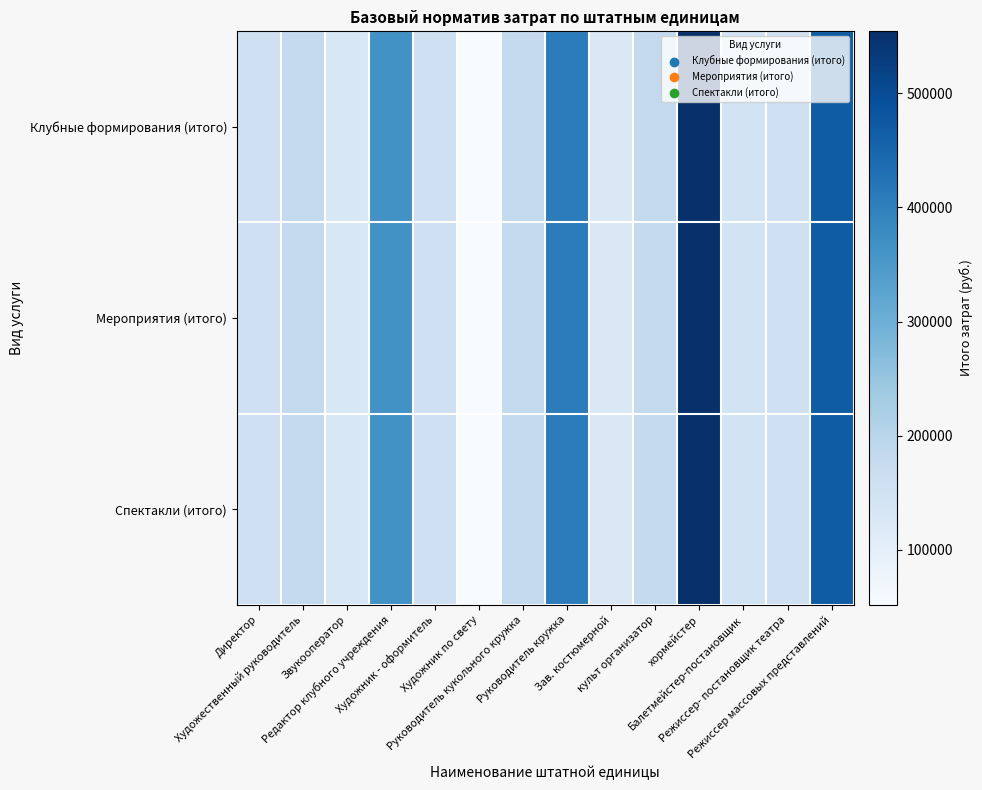

Reading left to right, transcribe all the data shown in this chart.

Клубные формирования (итого): Директор=156240.0	Художественный руководитель=182280.0	Звукооператор=130200.0	Редактор клубного учреждения=364560.0	Художник - оформитель=156240.0	Художник по свету=52080.0	Руководитель кукольного кружка=182280.0	Руководитель кружка=406224.0	Зав. костюмерной=123950.4	культ организатор=182280.0	хормейстер=554131.2	Балетмейстер-постановщик=145824.0	Режиссер- постановщик театра=156240.0	Режиссер массовых представлений=468720.0
Мероприятия (итого): Директор=156240.0	Художественный руководитель=182280.0	Звукооператор=130200.0	Редактор клубного учреждения=364560.0	Художник - оформитель=156240.0	Художник по свету=52080.0	Руководитель кукольного кружка=182280.0	Руководитель кружка=406224.0	Зав. костюмерной=123950.4	культ организатор=182280.0	хормейстер=554131.2	Балетмейстер-постановщик=145824.0	Режиссер- постановщик театра=156240.0	Режиссер массовых представлений=468720.0
Спектакли (итого): Директор=156240.0	Художественный руководитель=182280.0	Звукооператор=130200.0	Редактор клубного учреждения=364560.0	Художник - оформитель=156240.0	Художник по свету=52080.0	Руководитель кукольного кружка=182280.0	Руководитель кружка=406224.0	Зав. костюмерной=123950.4	культ организатор=182280.0	хормейстер=554131.2	Балетмейстер-постановщик=145824.0	Режиссер- постановщик театра=156240.0	Режиссер массовых представлений=468720.0